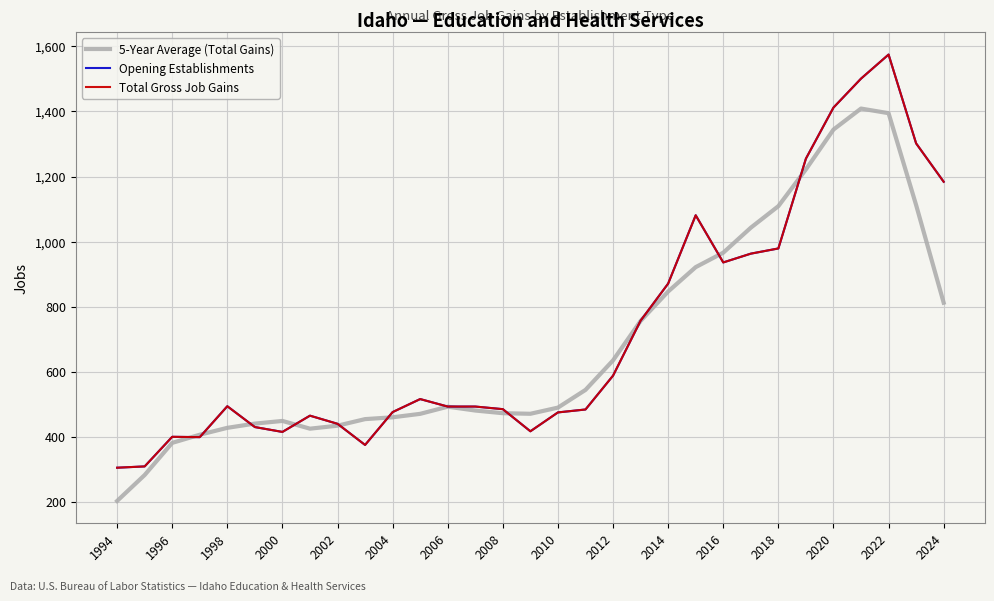

Reading left to right, what are all the values shown in this chart?

5-Year Average (Total Gains): 202.8	282.6	381.4	406.4	427.6	440.6	448.8	425.0	434.2	454.4	460.0	470.6	492.6	480.8	472.6	470.8	489.8	544.2	635.0	756.2	846.6	921.6	966.0	1042.8	1109.0	1222.0	1344.4	1409.0	1394.8	1112.4	812.2
Opening Establishments: 305.0	309.0	400.0	399.0	494.0	430.0	415.0	465.0	440.0	375.0	476.0	516.0	493.0	493.0	485.0	417.0	475.0	484.0	588.0	757.0	871.0	1081.0	936.0	963.0	979.0	1255.0	1412.0	1501.0	1575.0	1302.0	1184.0
Total Gross Job Gains: 305.0	309.0	400.0	399.0	494.0	430.0	415.0	465.0	440.0	375.0	476.0	516.0	493.0	493.0	485.0	417.0	475.0	484.0	588.0	757.0	871.0	1081.0	936.0	963.0	979.0	1255.0	1412.0	1501.0	1575.0	1302.0	1184.0